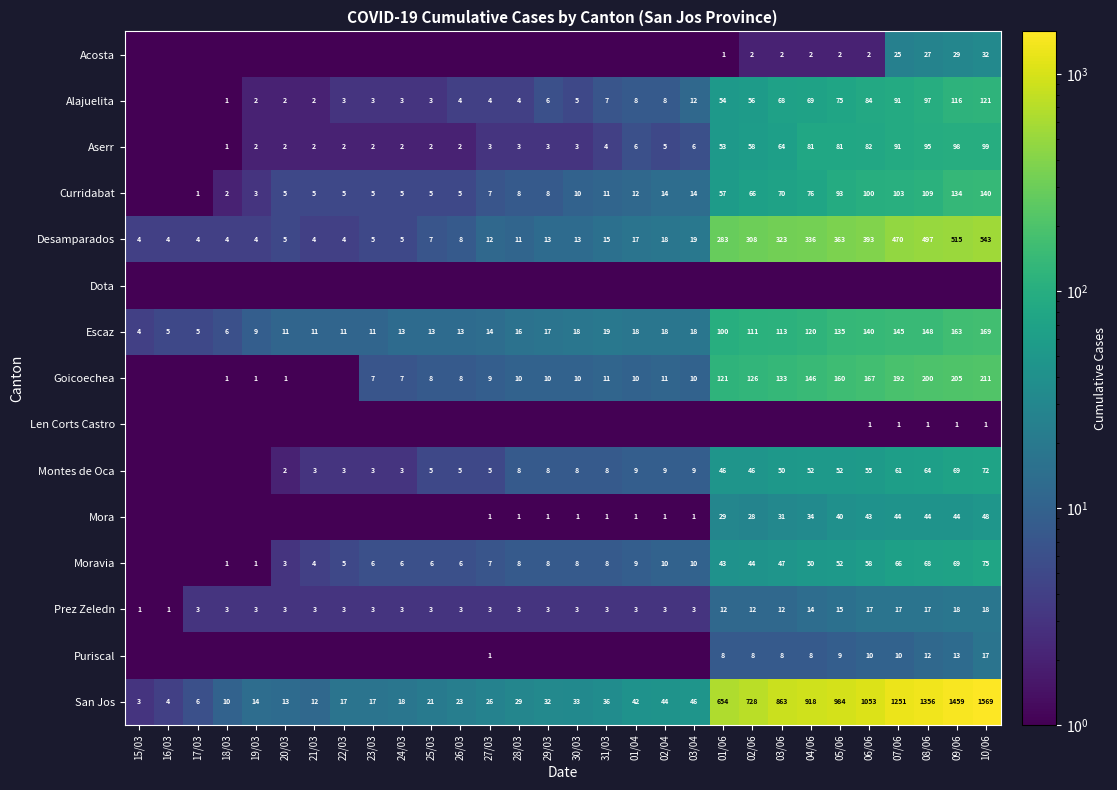

What is the sum of the Prez Zeledn values at 02/06 and 22/03?

15.0